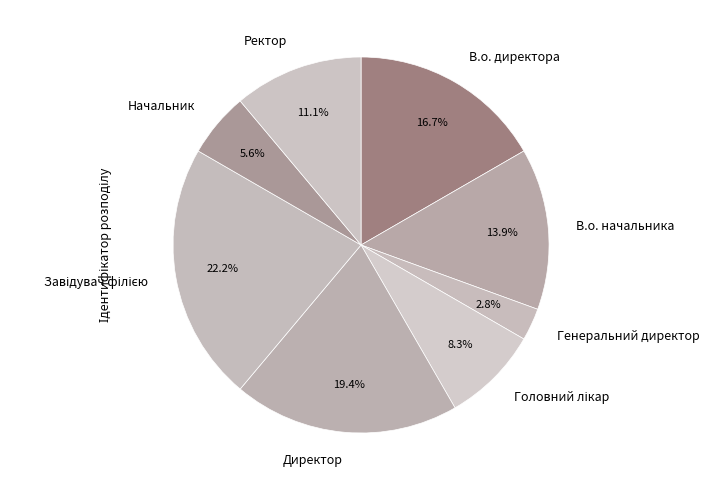

To the nearest percent, what is the average slice percentage?

12%